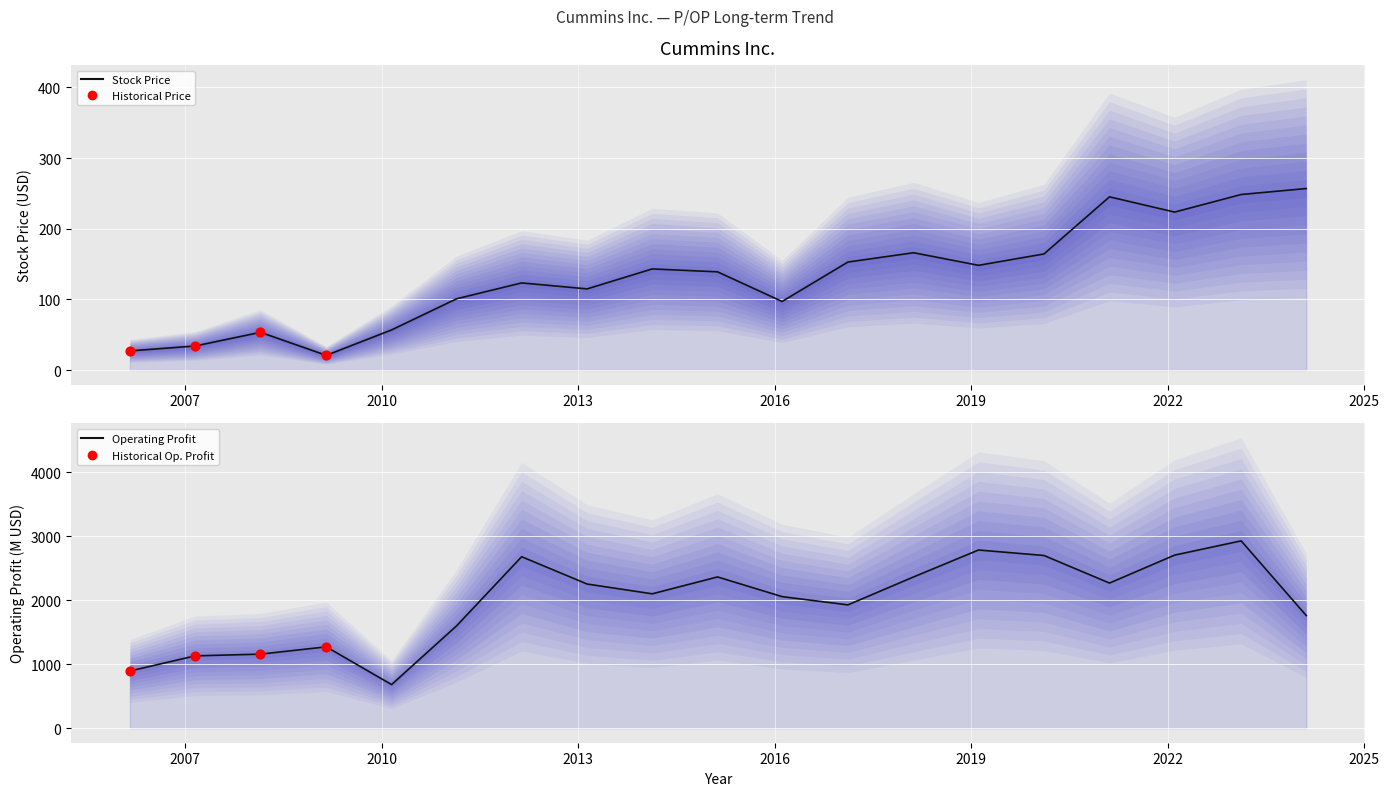

Which series reaches the maximum Y coordinate?

Operating Profit (M)